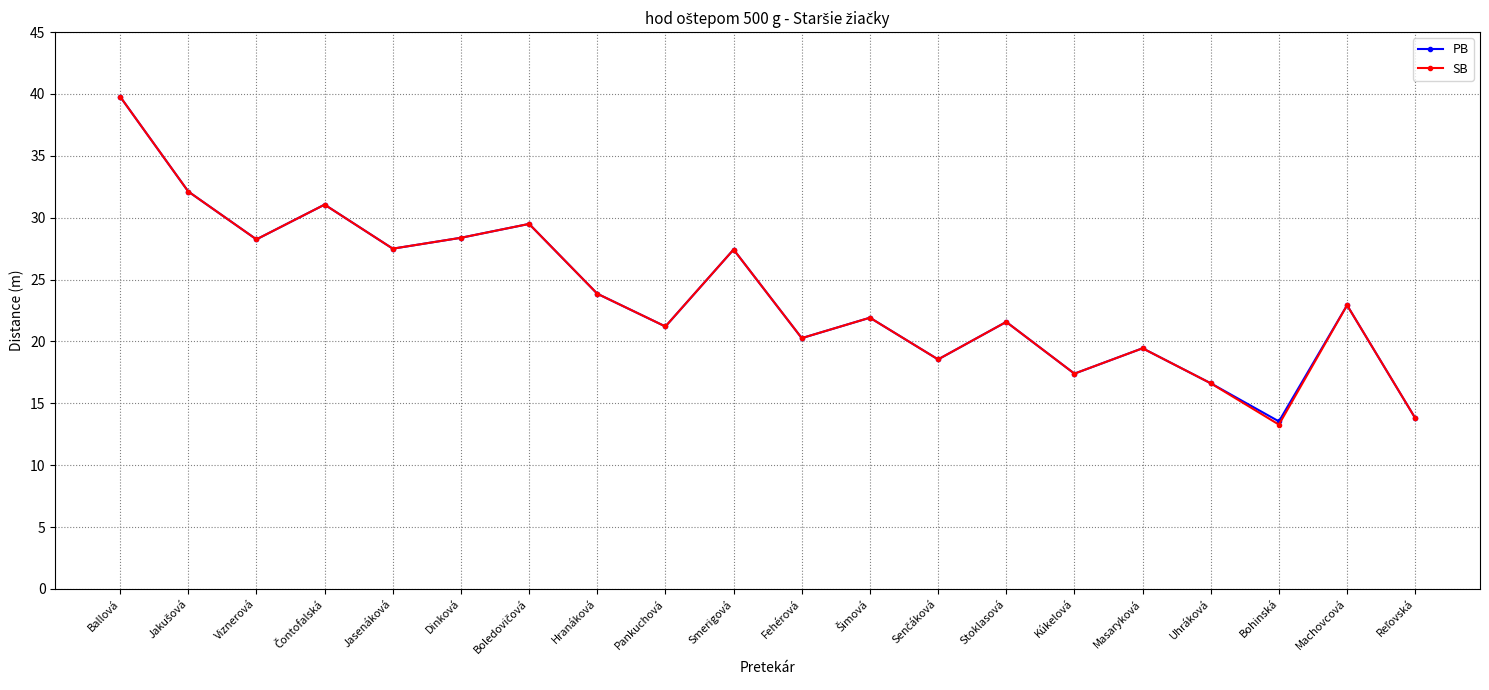

How many lines are shown in the chart?

2